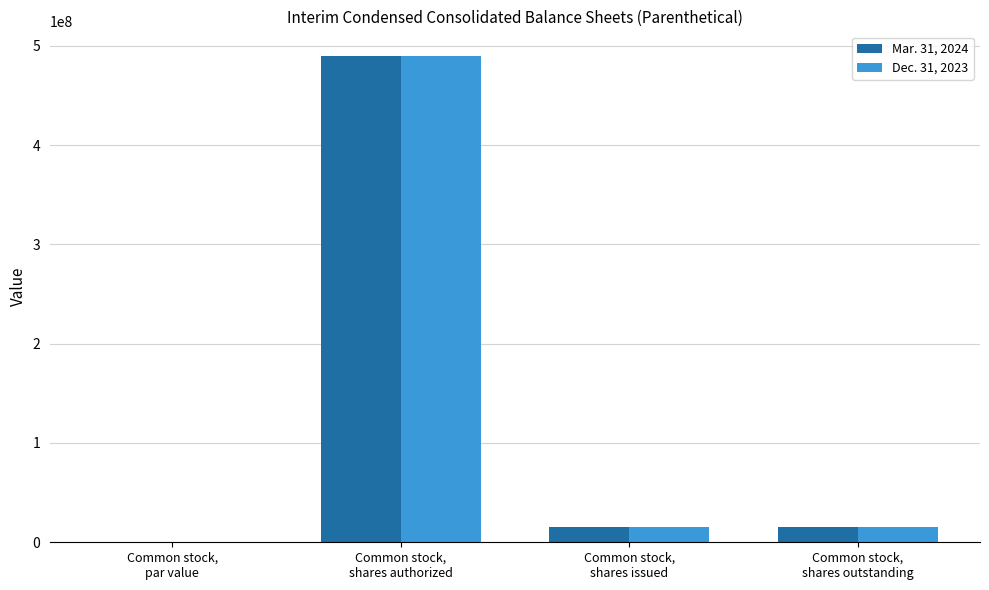

What is the sum of all Mar. 31, 2024 values?

519841170.0